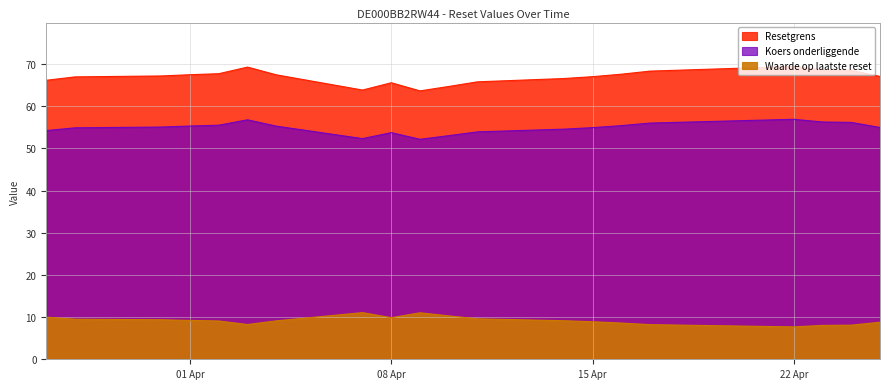

Is it true that Waarde op laatste reset equals 9.9 at 2025-04-08?

True